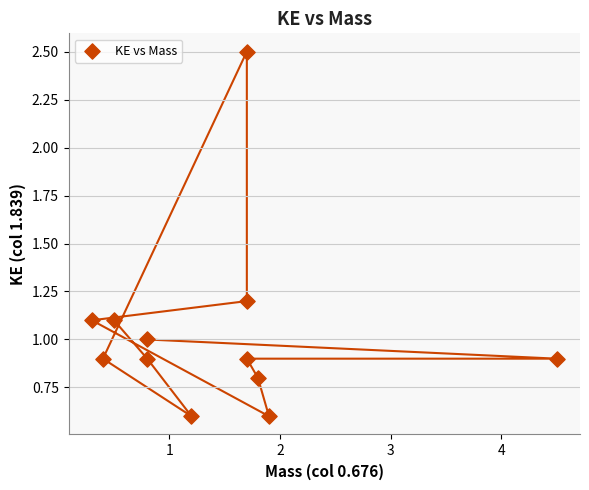

What is the average X value?

1.4